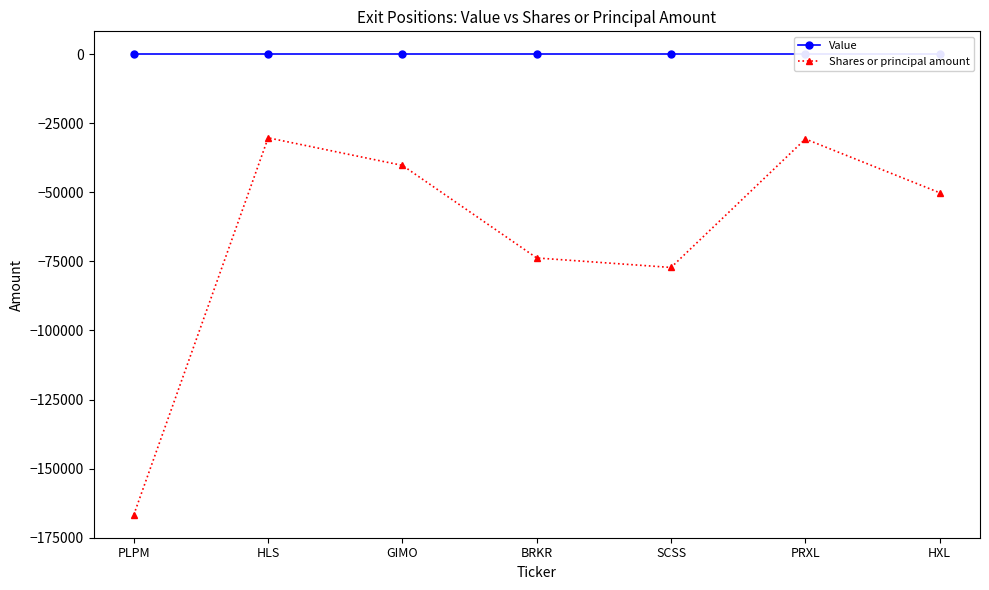

Rank the series by their average value, from lowest to highest.

Shares or principal amount, Value